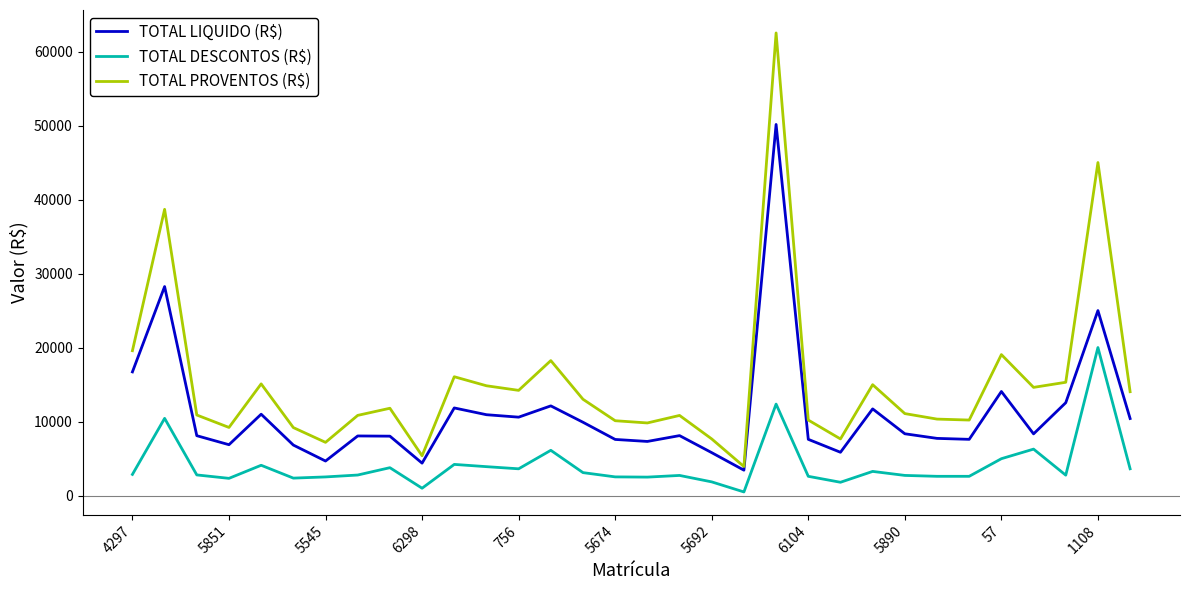

Rank the series by their maximum value, from lowest to highest.

TOTAL DESCONTOS (R$), TOTAL LIQUIDO (R$), TOTAL PROVENTOS (R$)